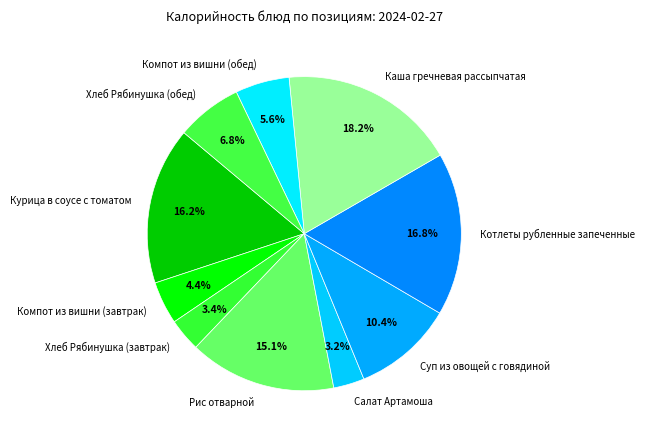

To the nearest percent, what percentage of the pie is Хлеб Рябинушка (завтрак)?

3%